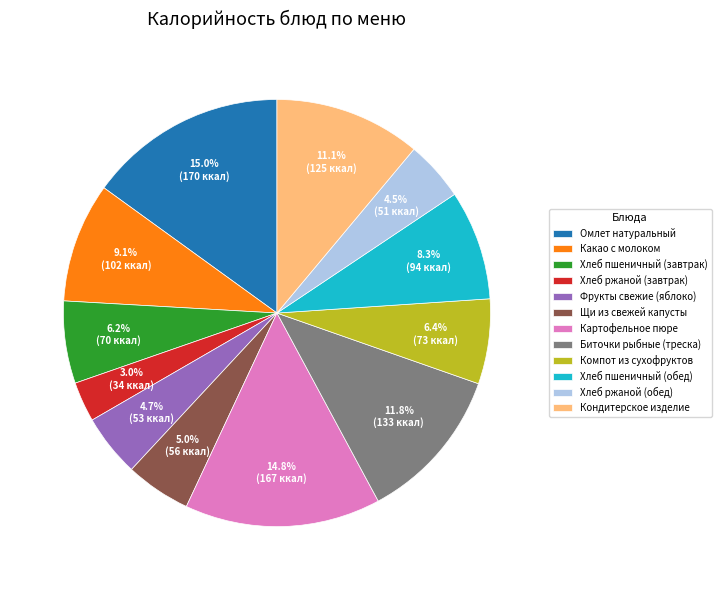

What percentage is the Картофельное пюре slice, to the nearest percent?

15%